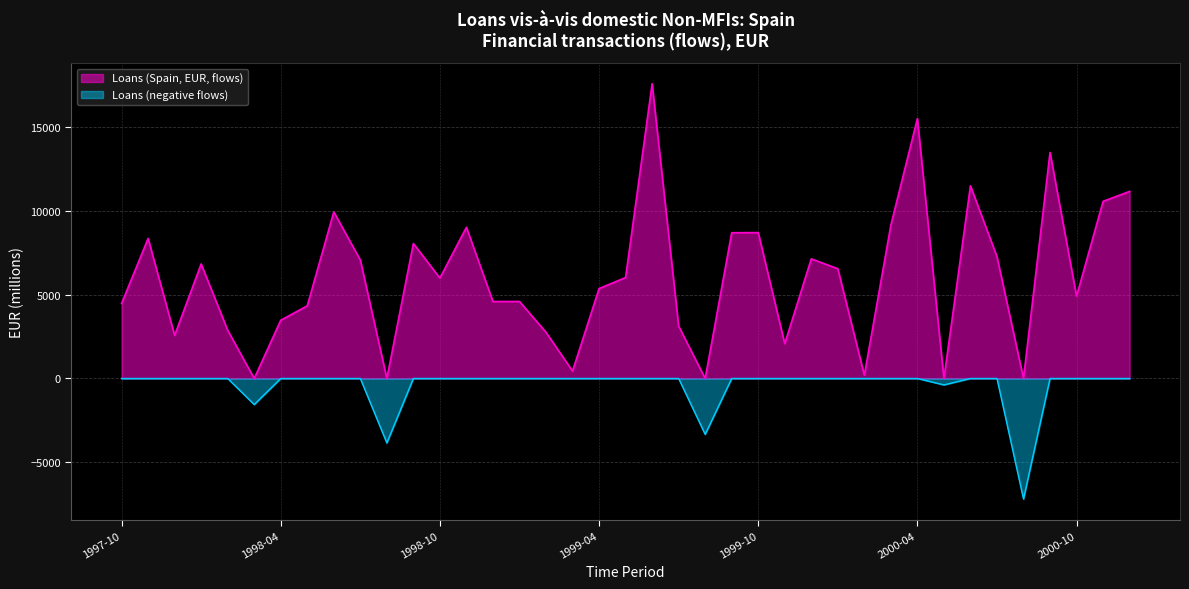

What is the sum of all values?

218405.4